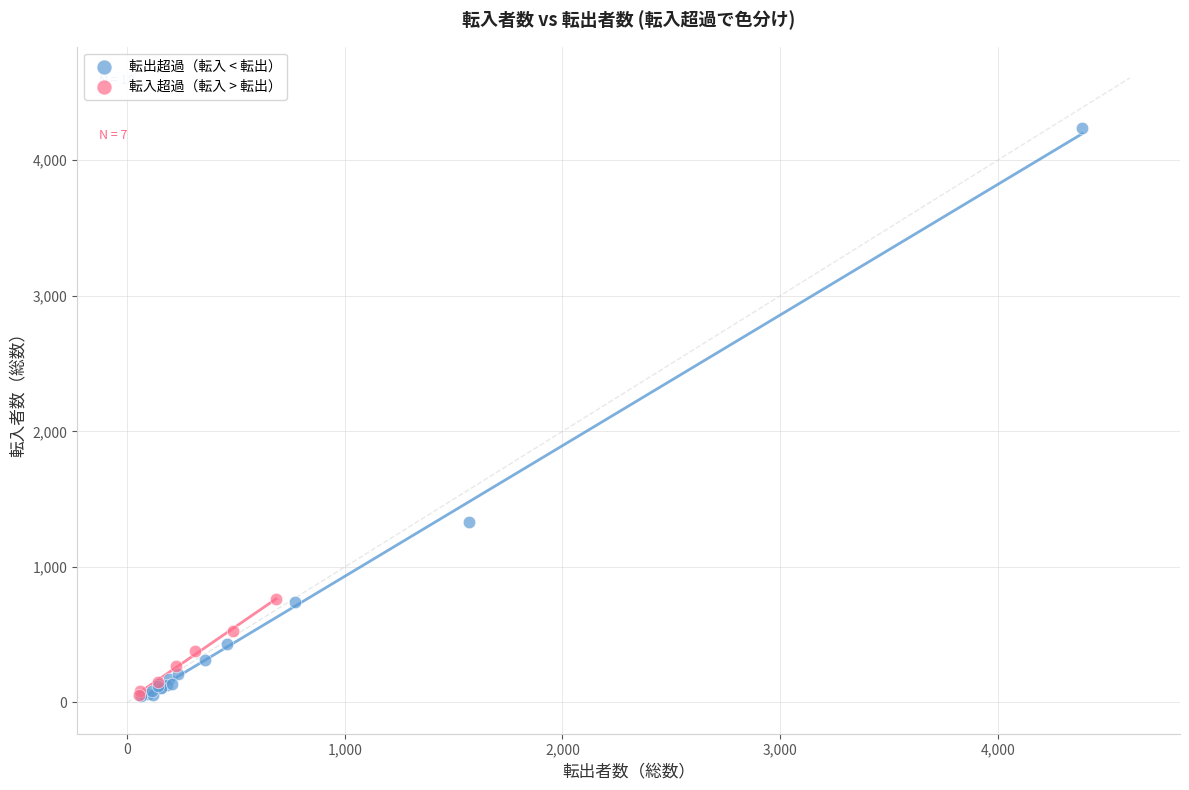

Which series has the widest spread of Y values?

転出超過（転入 < 転出）